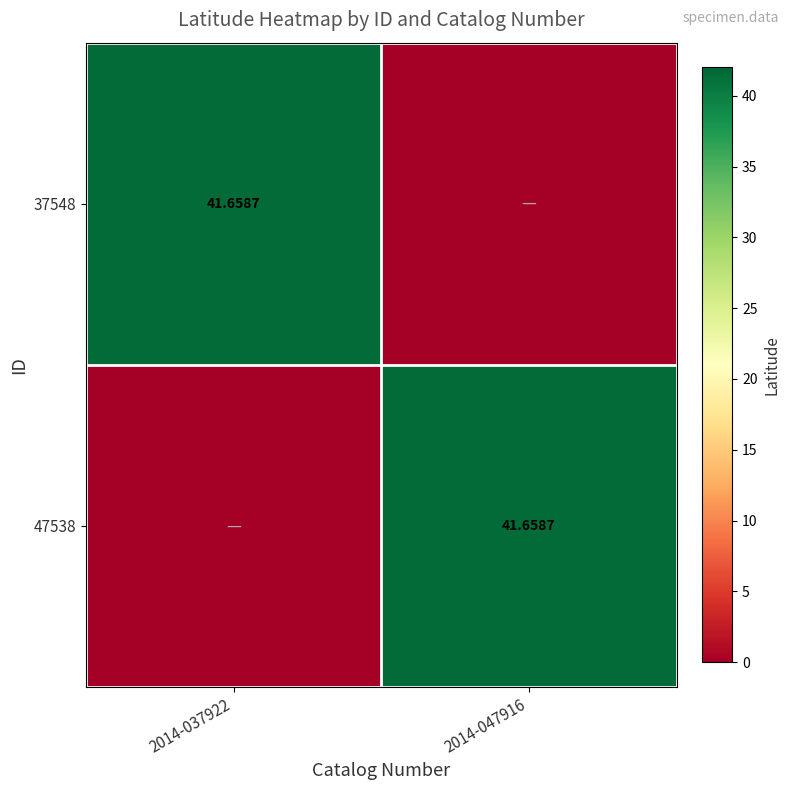

At which label is 47538 closest to 20?

2014-037922